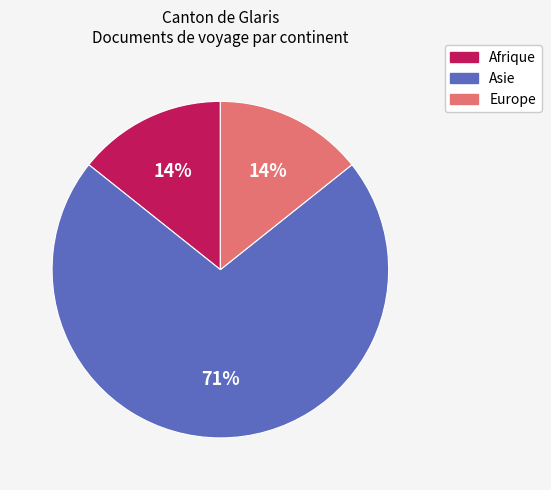

Does any single category account for the majority?

Yes